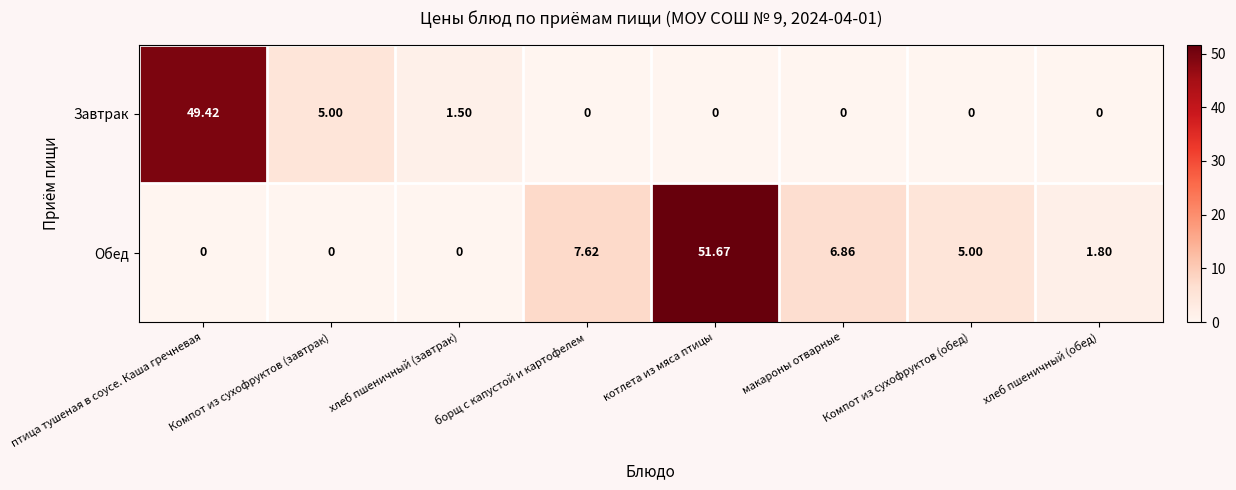

What is the maximum value shown in the chart?

51.7